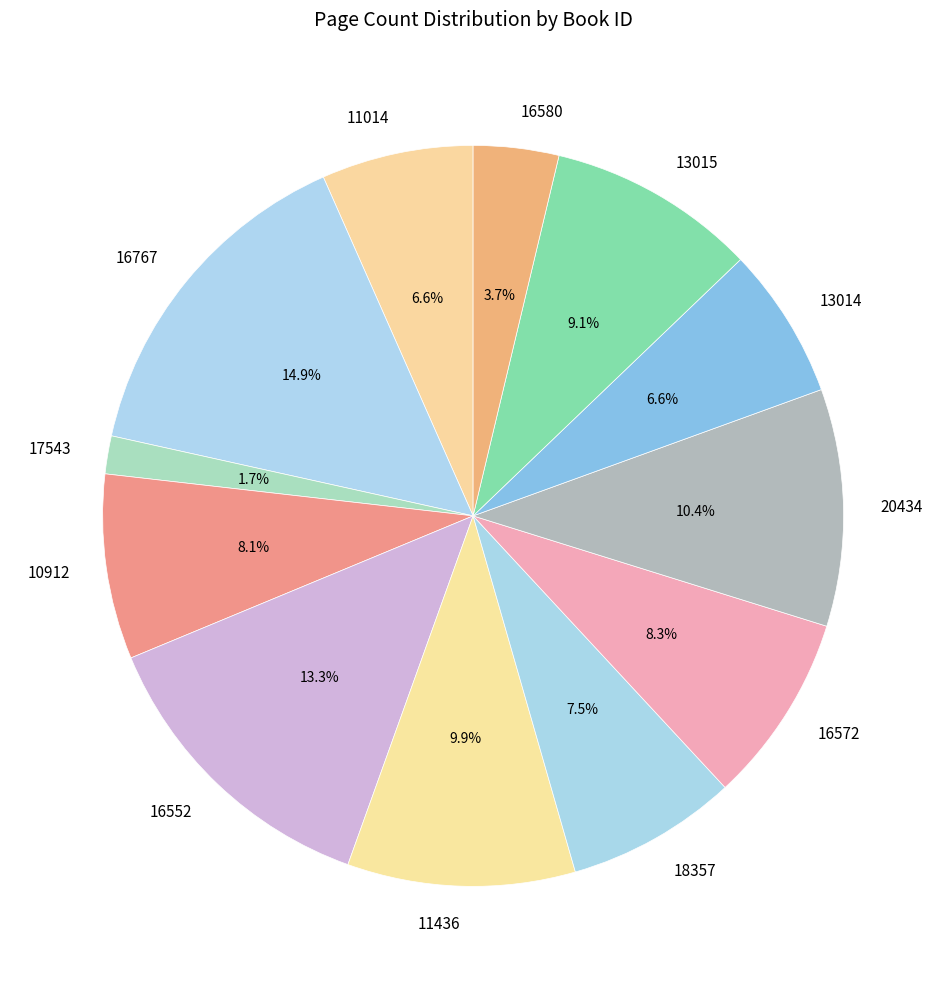

To the nearest percent, what portion does 16552 represent?

13%